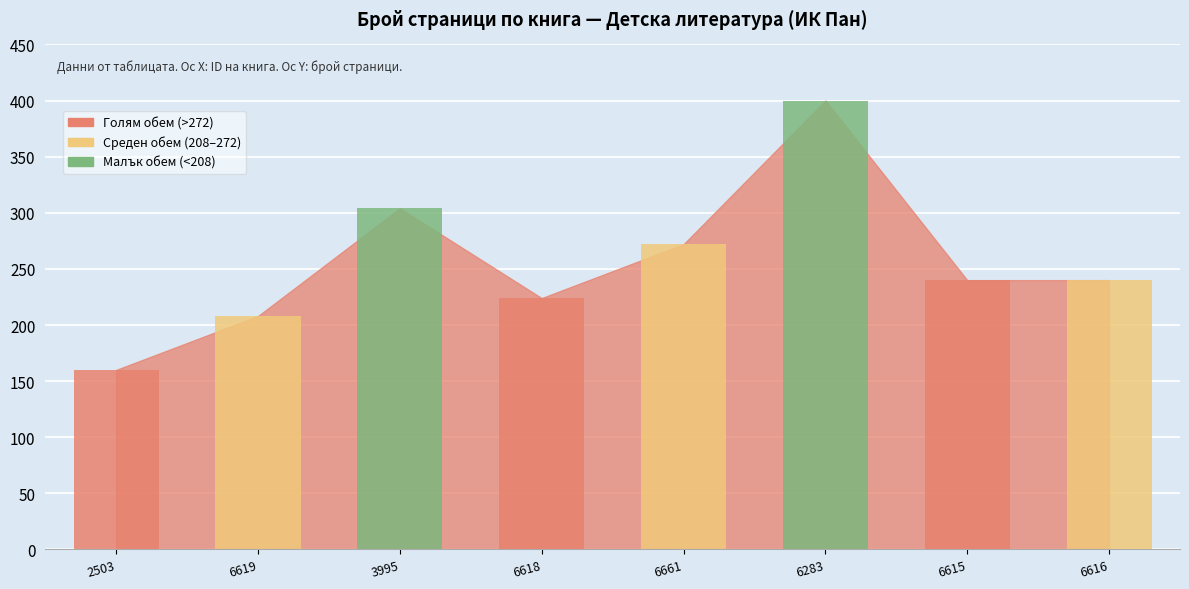

What is the change in value from 6283 to 6616?

-160